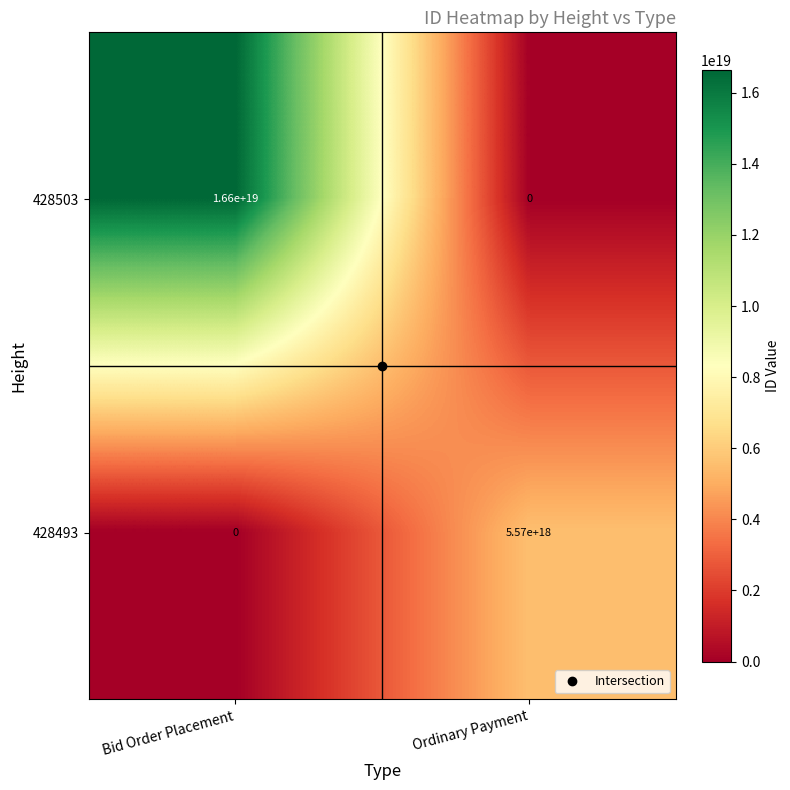

The value of 428503 at Bid Order Placement is 25096312056423788544. True or false?

False